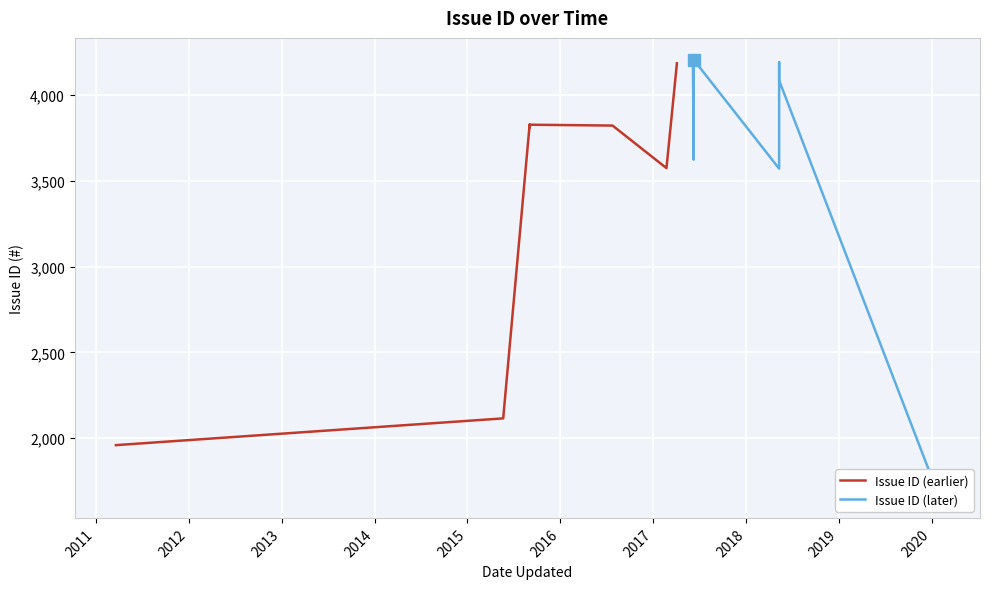

Which series has the widest spread of values?

Issue ID (later)